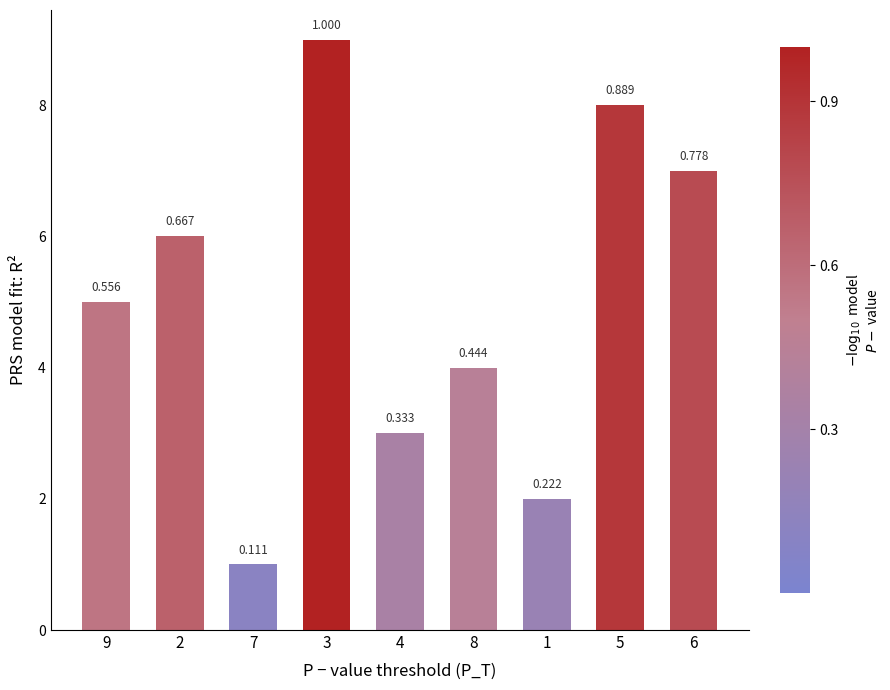

Rank the categories by value from lowest to highest.

7, 1, 4, 8, 9, 2, 6, 5, 3